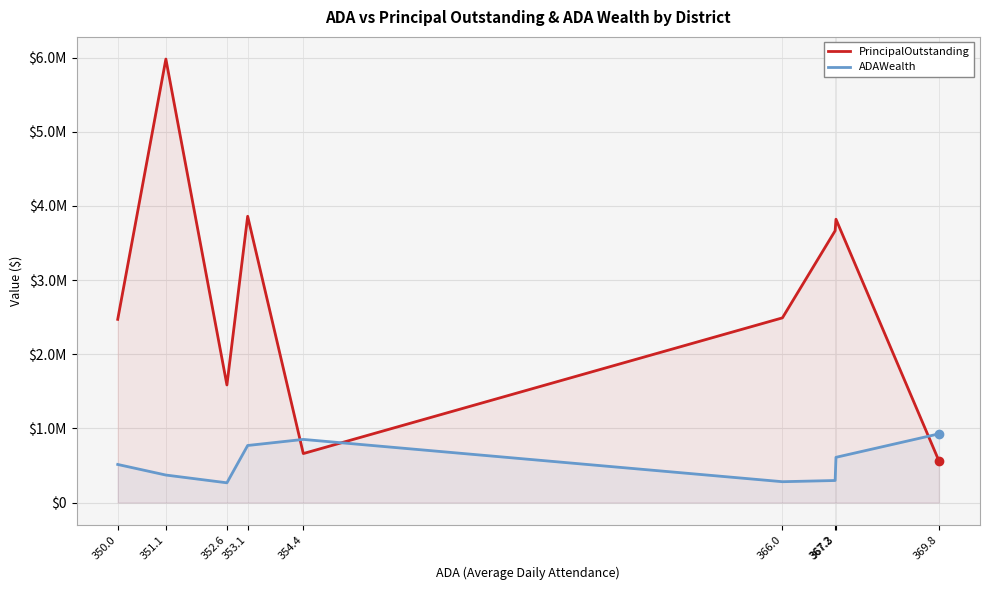

Which series has the largest total across all categories?

PrincipalOutstanding